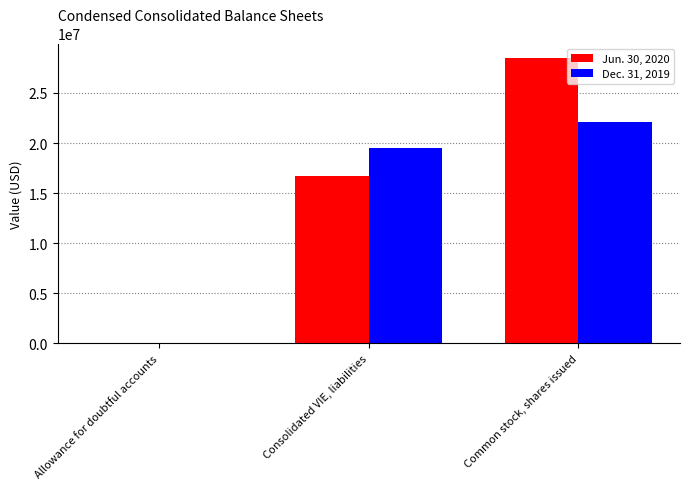

True or false: Jun. 30, 2020 has a value of 28241193 at Consolidated VIE, liabilities.

False